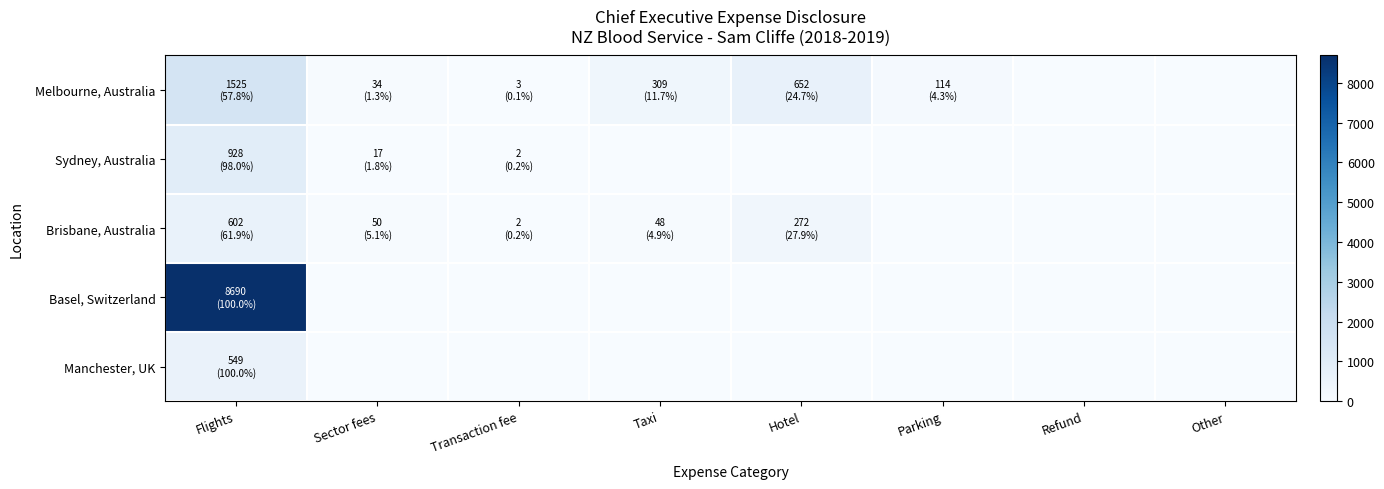

How many distinct data groups are displayed?

5